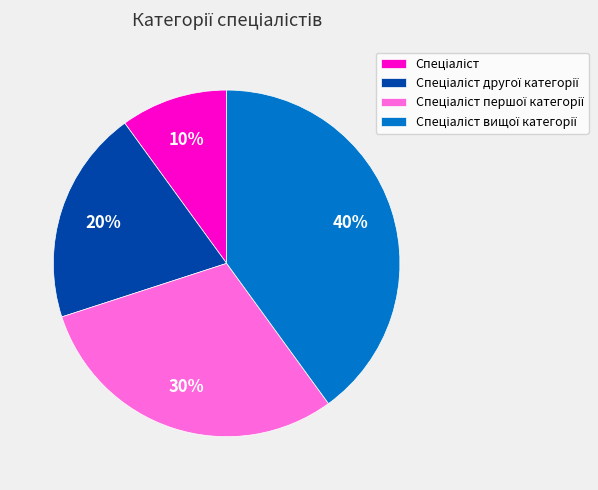

Is there any slice that represents more than half of the pie?

No